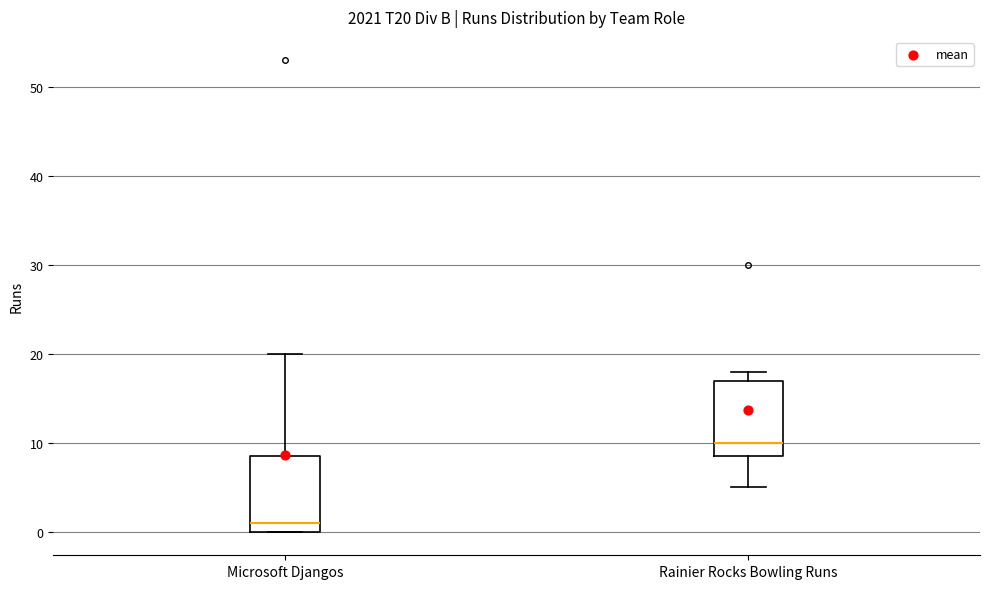

Which box has the highest median line?

Rainier Rocks Bowling Runs